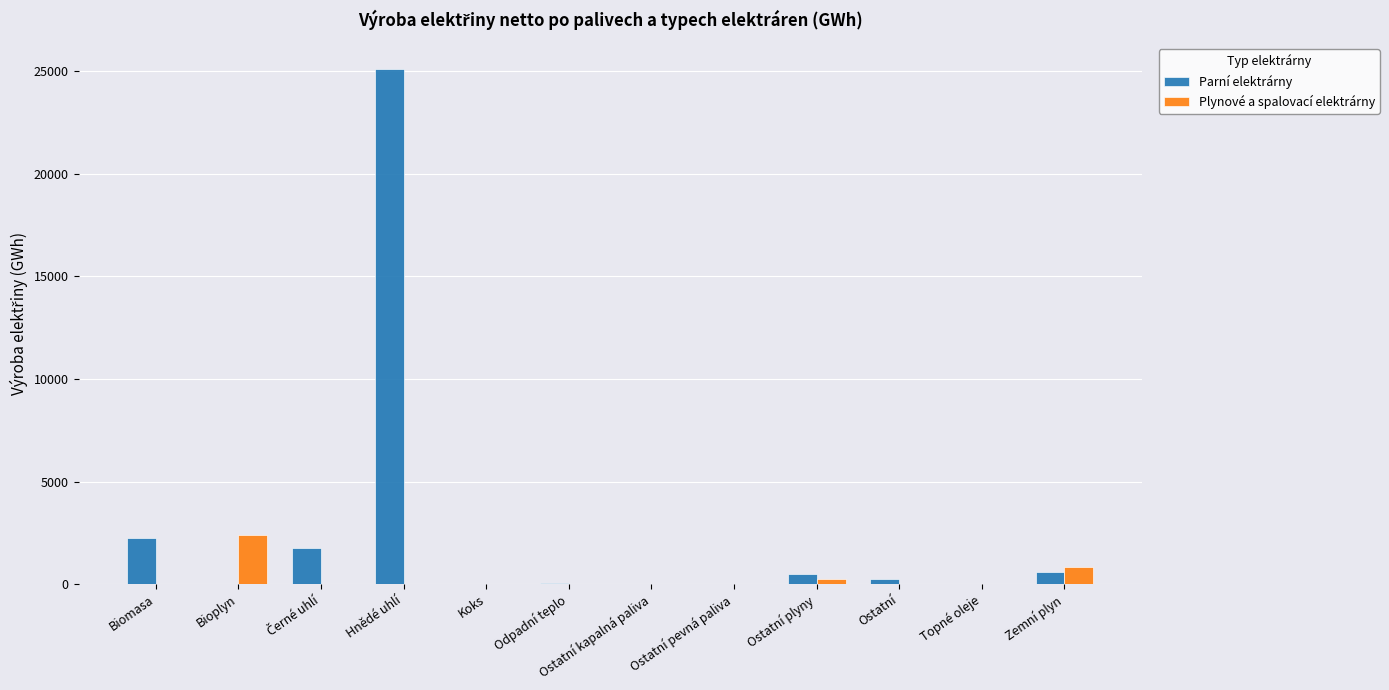

The value of Parní elektrárny at Hnědé uhlí is 25124.5. True or false?

True